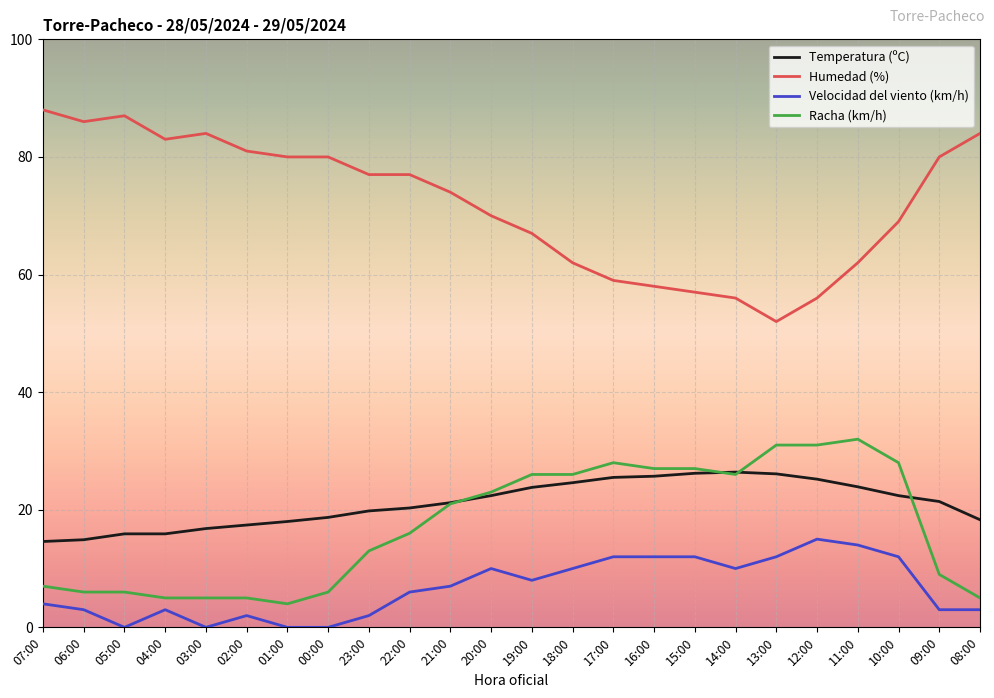

What is the maximum value for Humedad (%)?

88.0